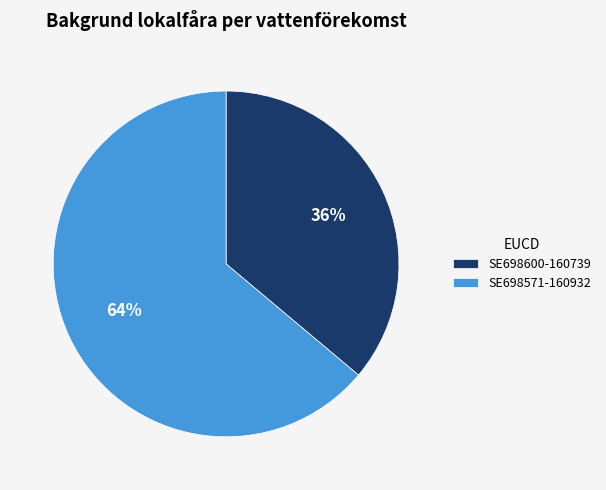

How many segments does this pie chart have?

2